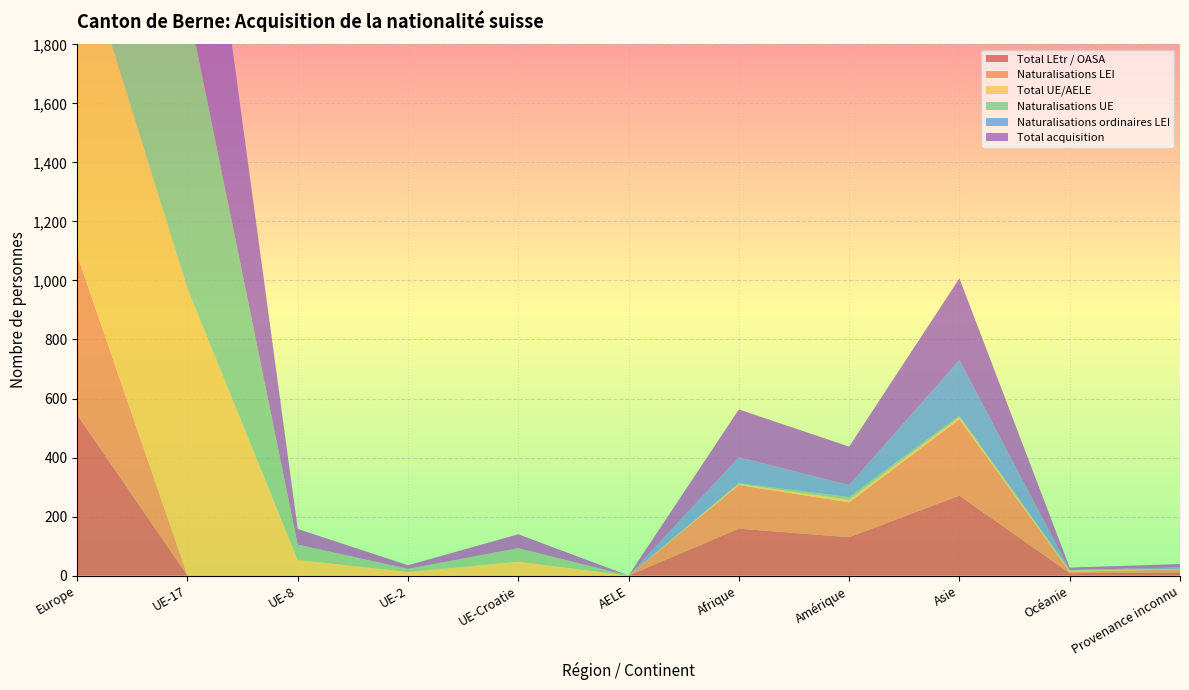

Reading left to right, list all the values displayed in this chart.

Total LEtr / OASA: Europe=545	UE-17=0	UE-8=0	UE-2=0	UE-Croatie=0	AELE=0	Afrique=159	Amérique=130	Asie=271	Océanie=8	Provenance inconnu=11
Naturalisations LEI: Europe=541	UE-17=0	UE-8=0	UE-2=0	UE-Croatie=0	AELE=0	Afrique=148	Amérique=118	Asie=259	Océanie=5	Provenance inconnu=10
Total UE/AELE: Europe=1089	UE-17=973	UE-8=53	UE-2=12	UE-Croatie=47	AELE=0	Afrique=3	Amérique=9	Asie=6	Océanie=3	Provenance inconnu=1
Naturalisations UE: Europe=1078	UE-17=964	UE-8=52	UE-2=11	UE-Croatie=46	AELE=0	Afrique=3	Amérique=9	Asie=6	Océanie=3	Provenance inconnu=1
Naturalisations ordinaires LEI: Europe=416	UE-17=0	UE-8=0	UE-2=0	UE-Croatie=0	AELE=0	Afrique=88	Amérique=41	Asie=188	Océanie=0	Provenance inconnu=5
Total acquisition: Europe=1634	UE-17=973	UE-8=53	UE-2=12	UE-Croatie=47	AELE=0	Afrique=162	Amérique=130	Asie=277	Océanie=8	Provenance inconnu=11